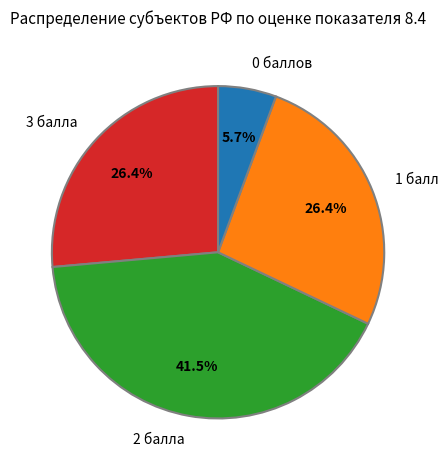

Is there any slice that represents more than half of the pie?

No